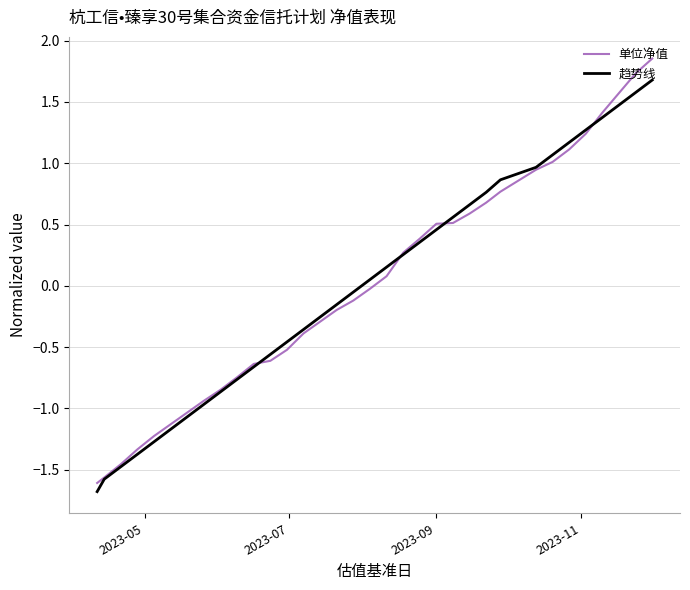

Is this an area chart (filled region under the line)?

No